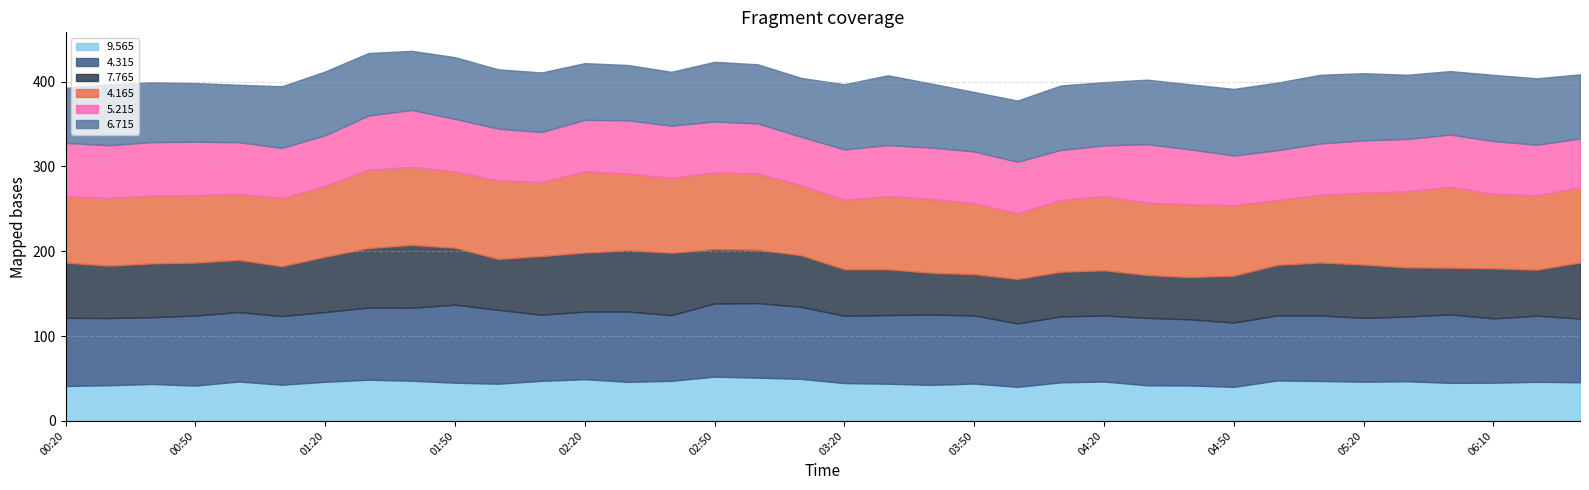

Which series has the widest spread of values?

7.765